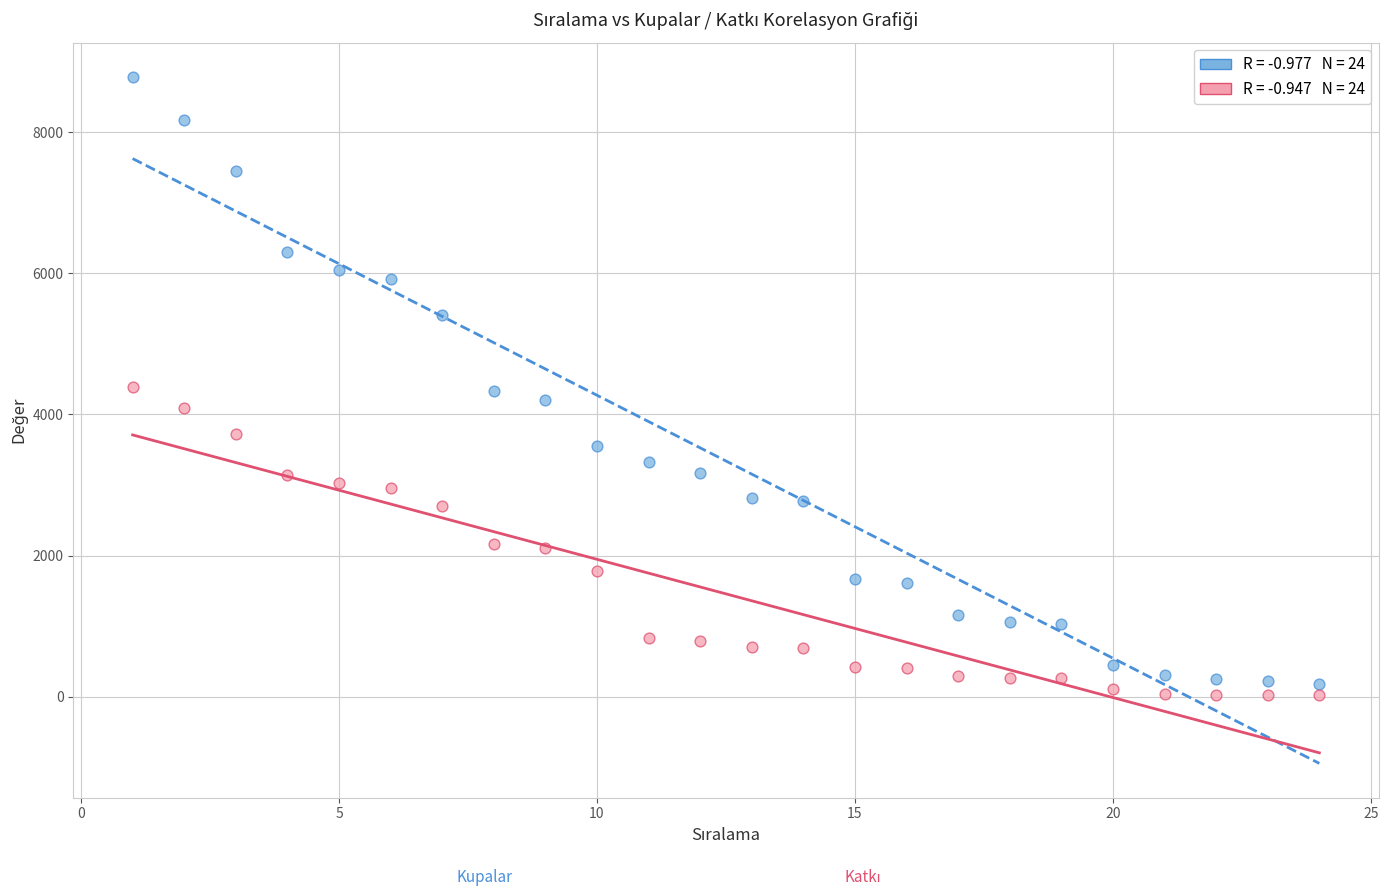

Across all data points, what is the range of X values (max minus min)?

23